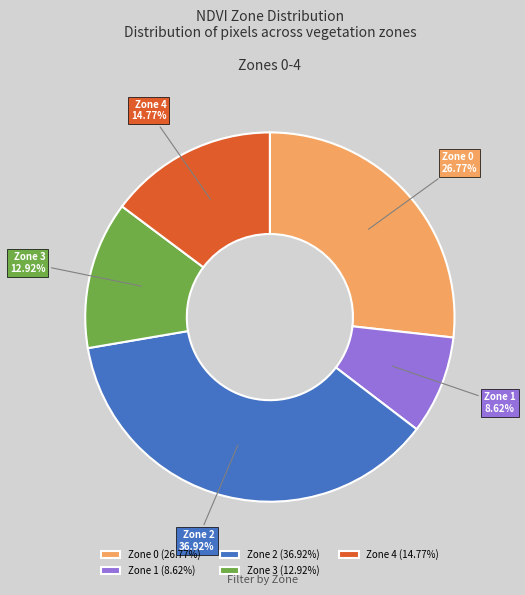

Is Zone 0 the majority of the pie?

No